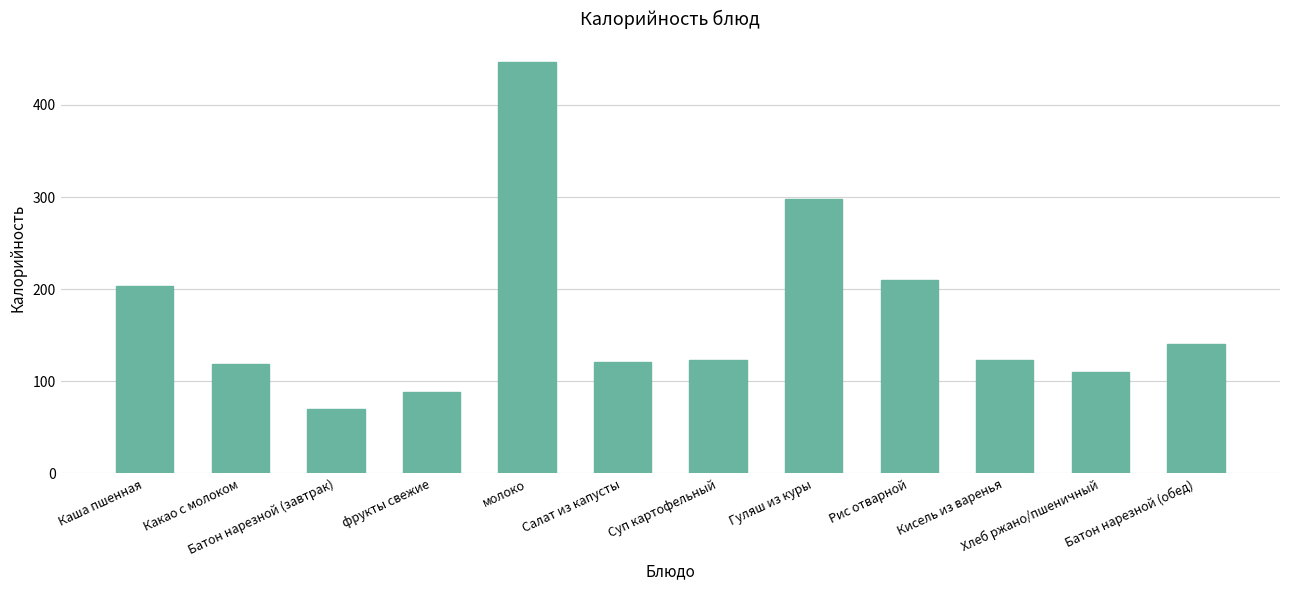

What is the sum of the values at Каша пшенная and Рис отварной?

413.3